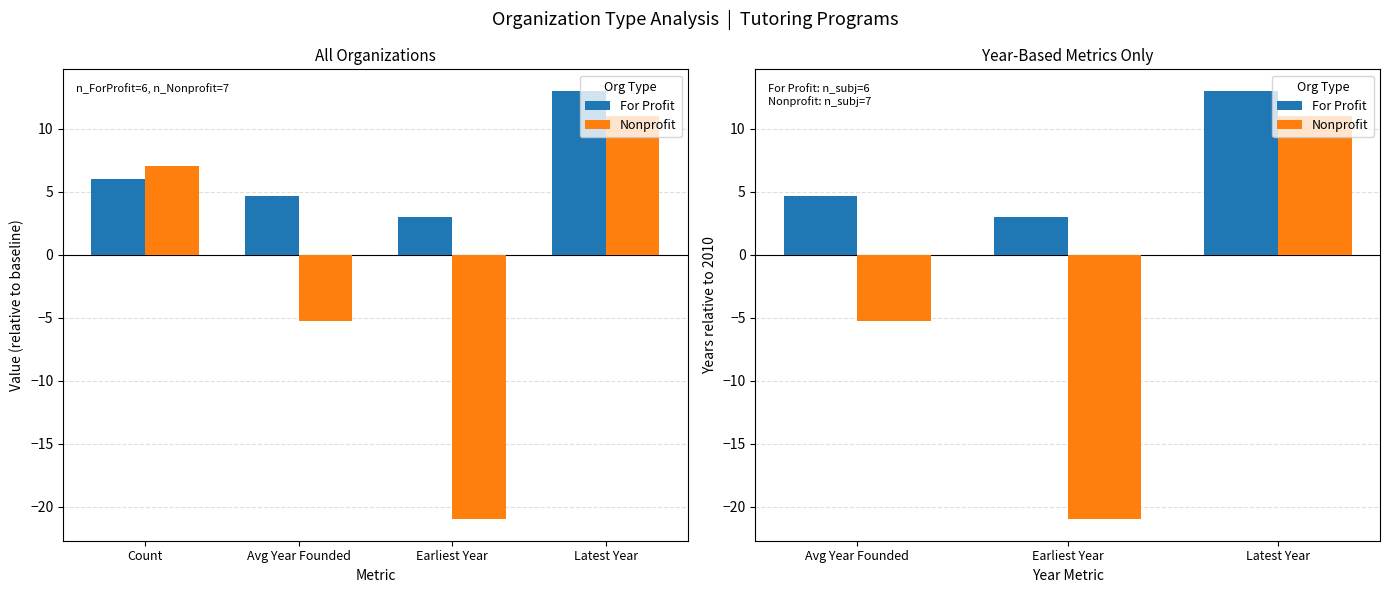

Is it true that Nonprofit equals 14.4 at Latest Year?

False